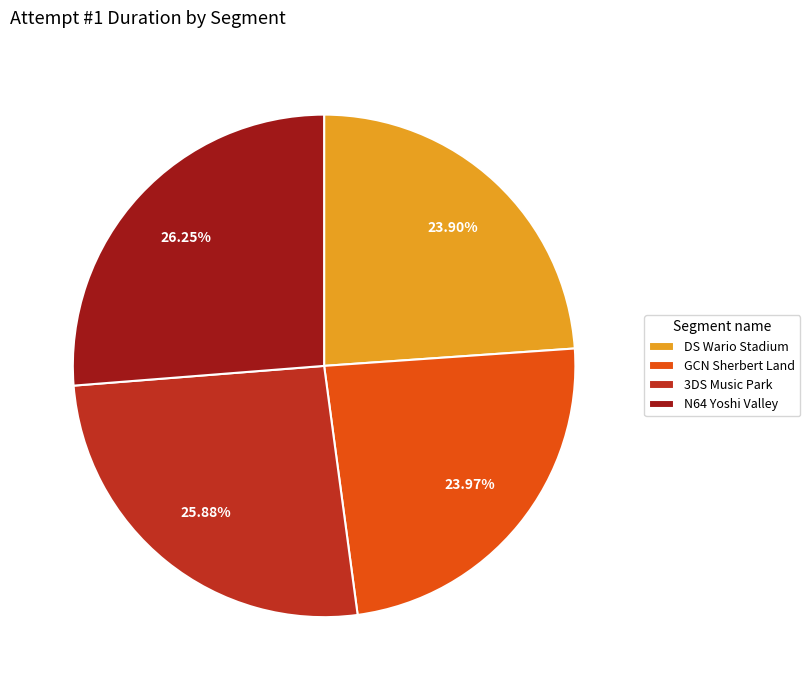

How many segments does this pie chart have?

4